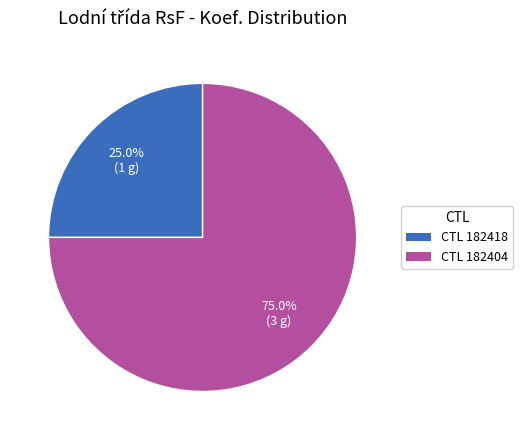

Which slice is the largest?

CTL 182404